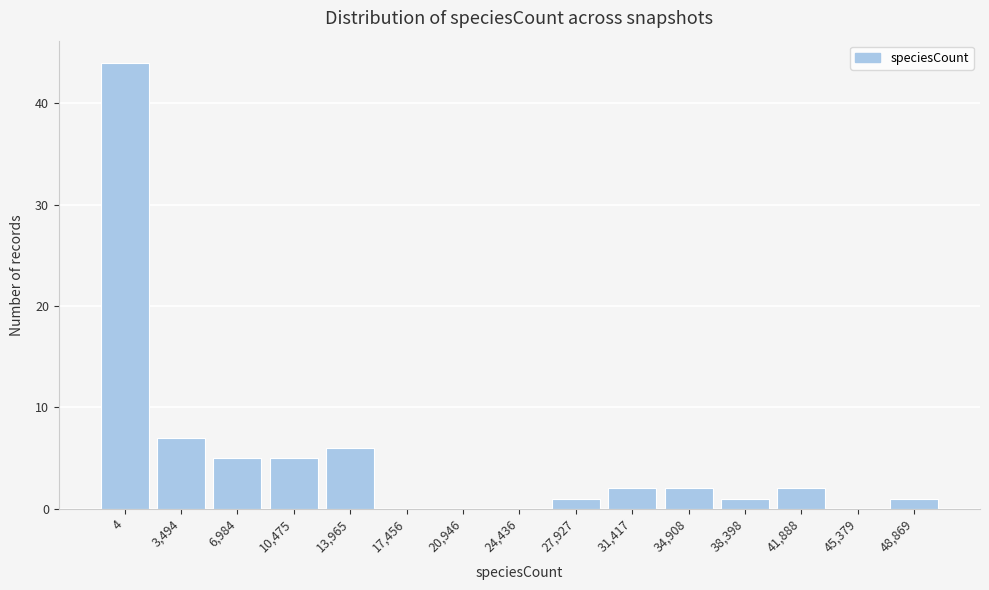

Reading right to left, extract all data points from this chart.

48,869=1	45,379=0	41,888=2	38,398=1	34,908=2	31,417=2	27,927=1	24,436=0	20,946=0	17,456=0	13,965=6	10,475=5	6,984=5	3,494=7	4=44